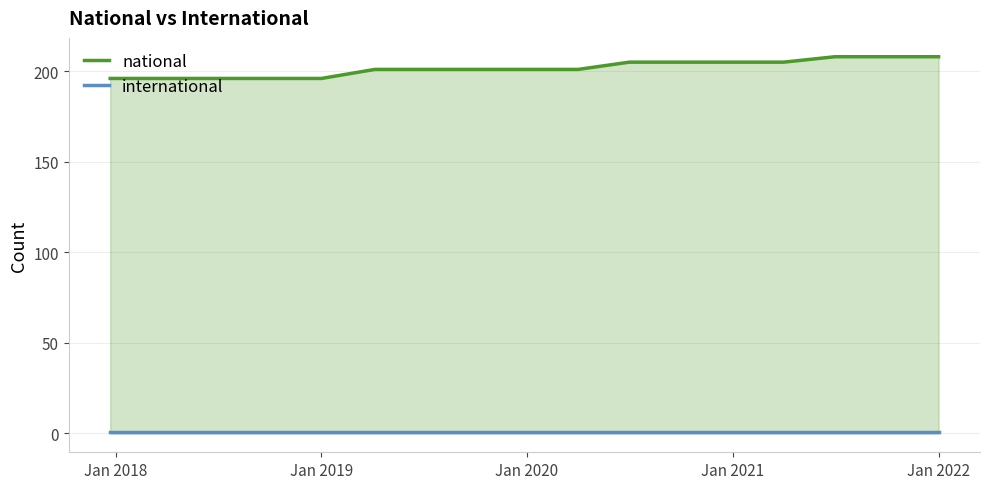

True or false: national and international intersect in this chart.

False